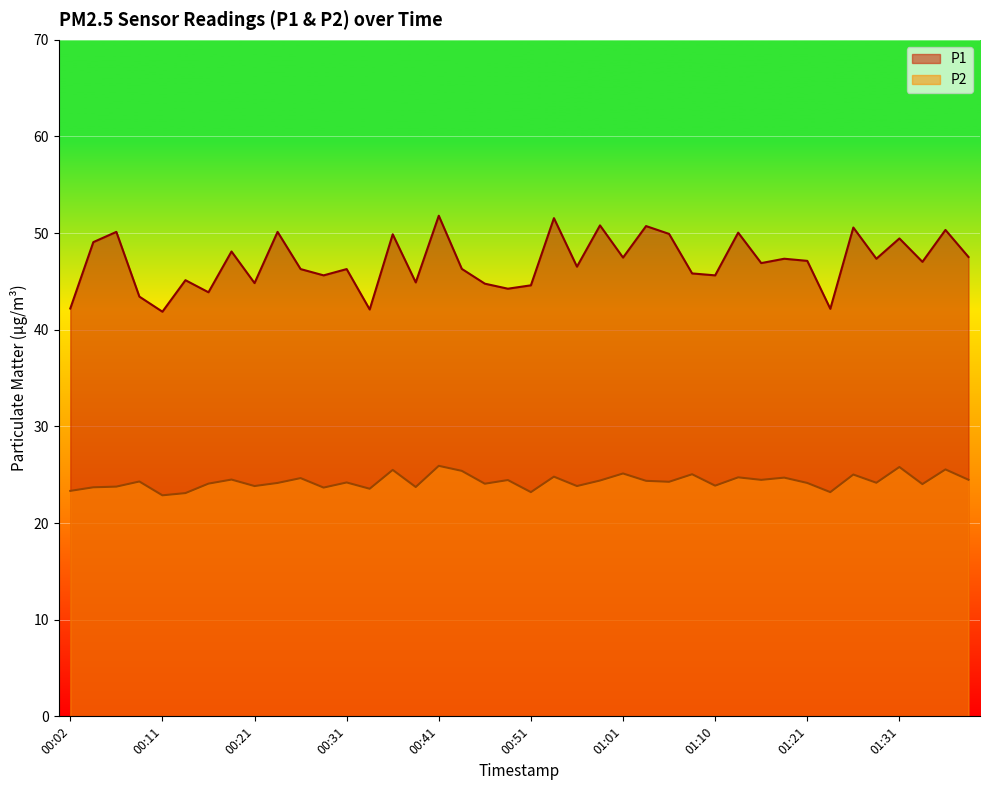

What is the total value across all series at 01:01?

72.6